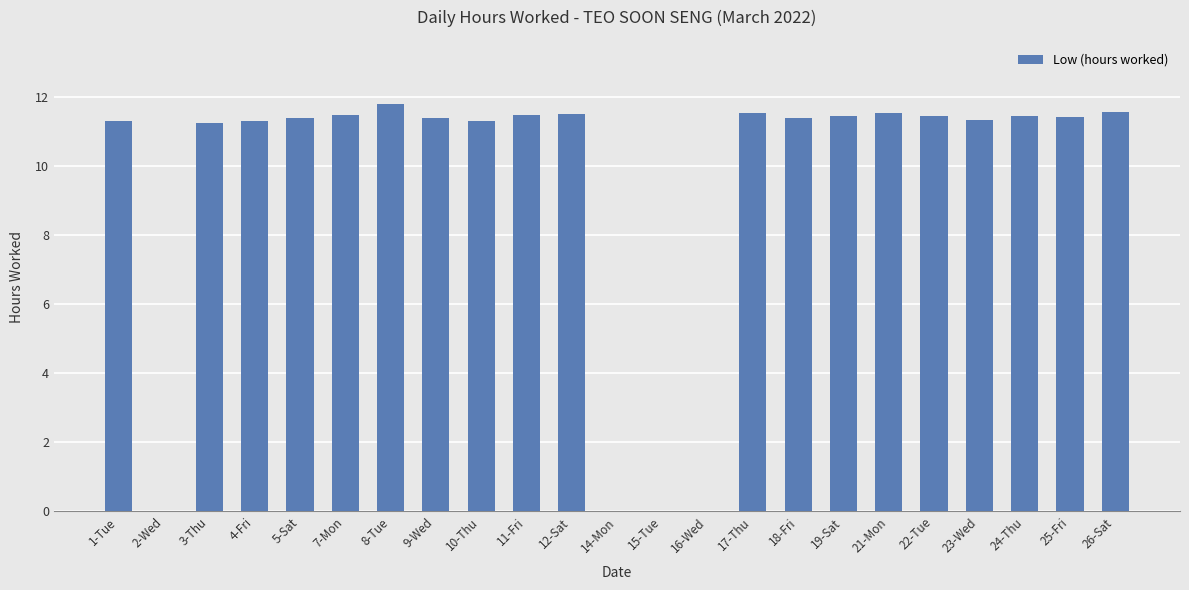

What is the greatest value displayed?

11.8